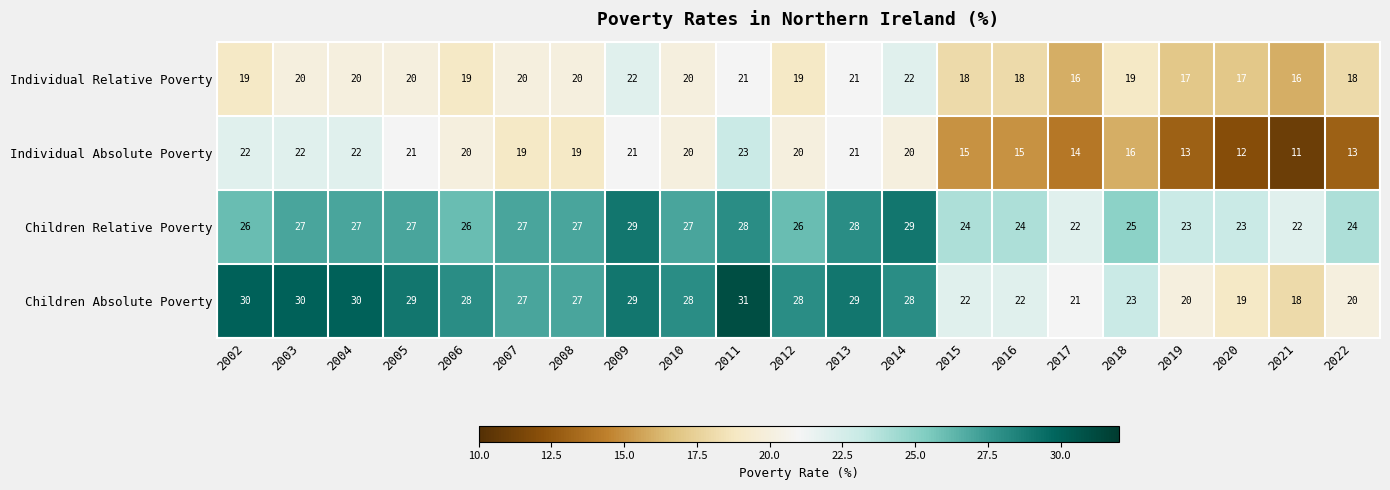

What is the difference between the second highest and minimum values in the Children Relative Poverty series?

7